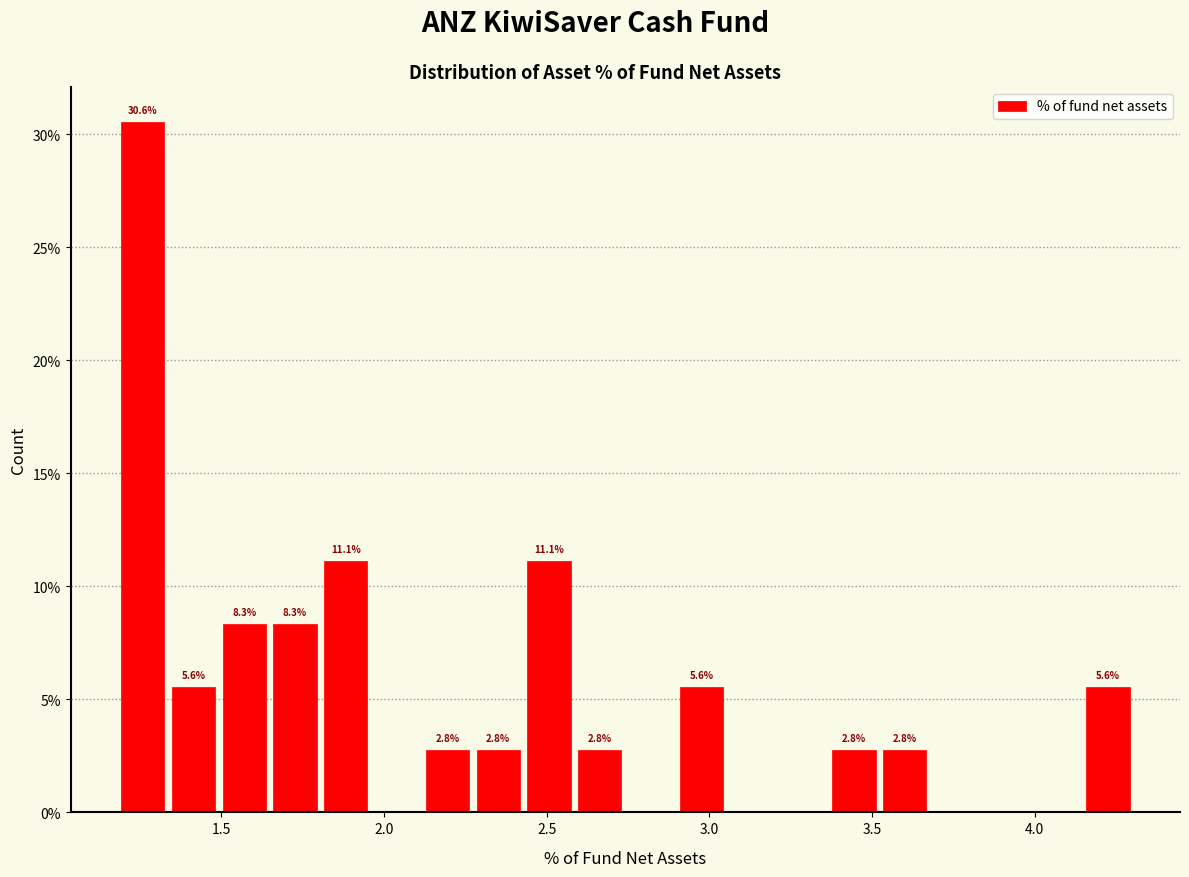

Read against the x-axis, roughly where is the centre of the tallest bar?

1.25